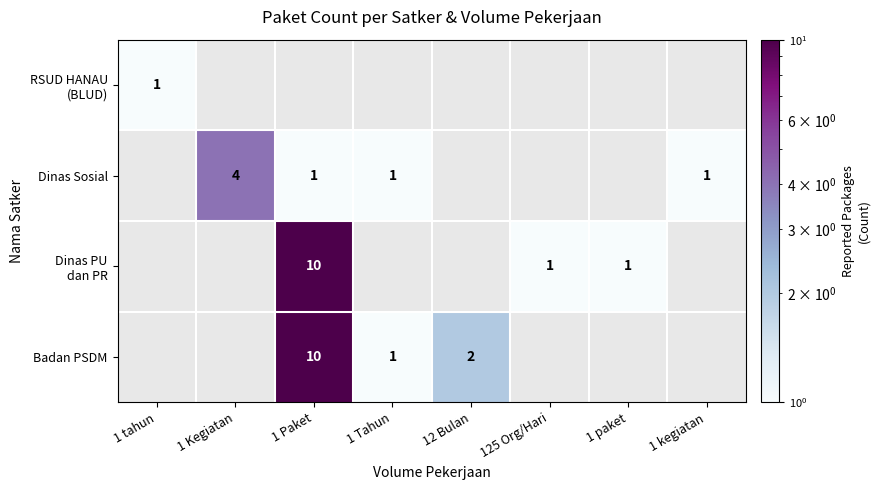

At how many categories does at least one series exceed 7?

1